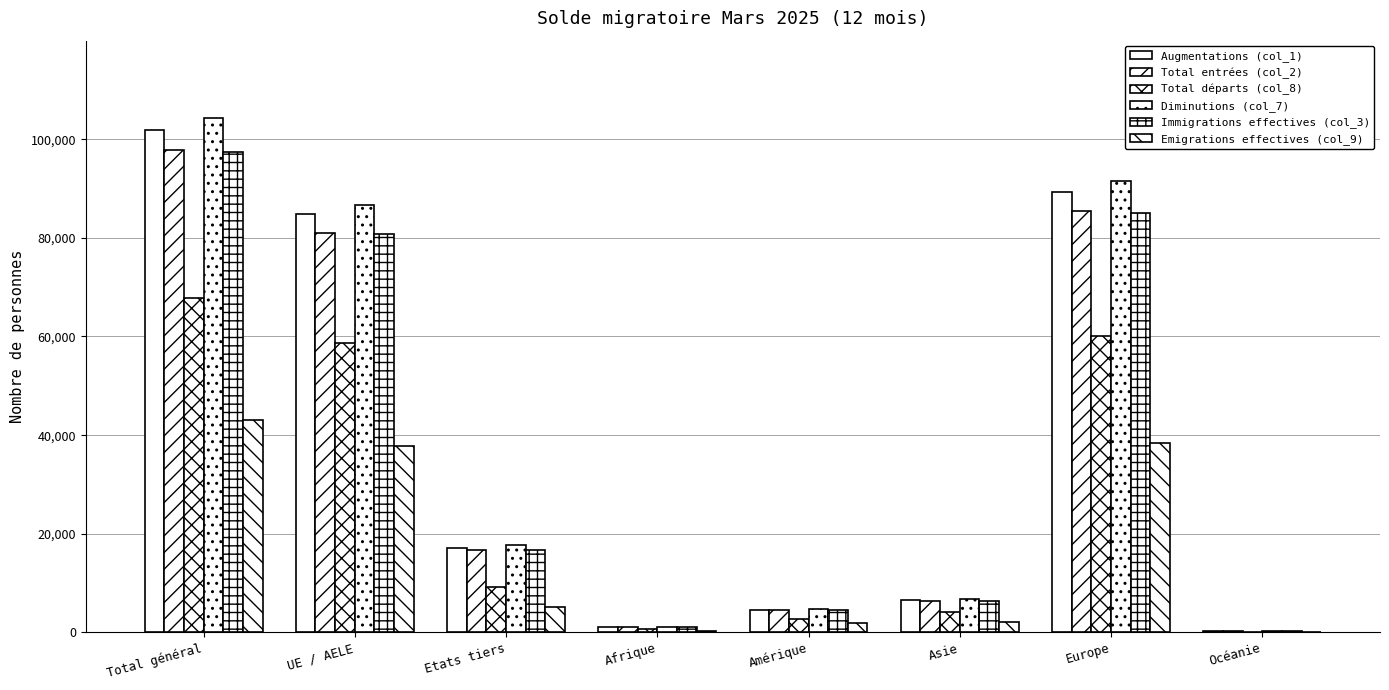

At which label is Augmentations (col_1) closest to 51095?

UE / AELE